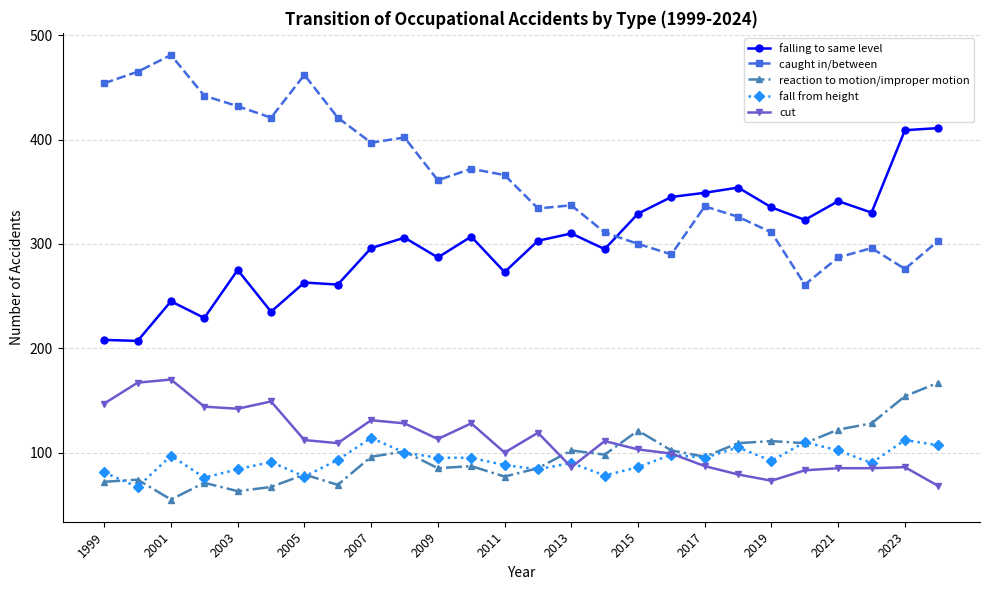

What is the maximum value shown in the chart?

481